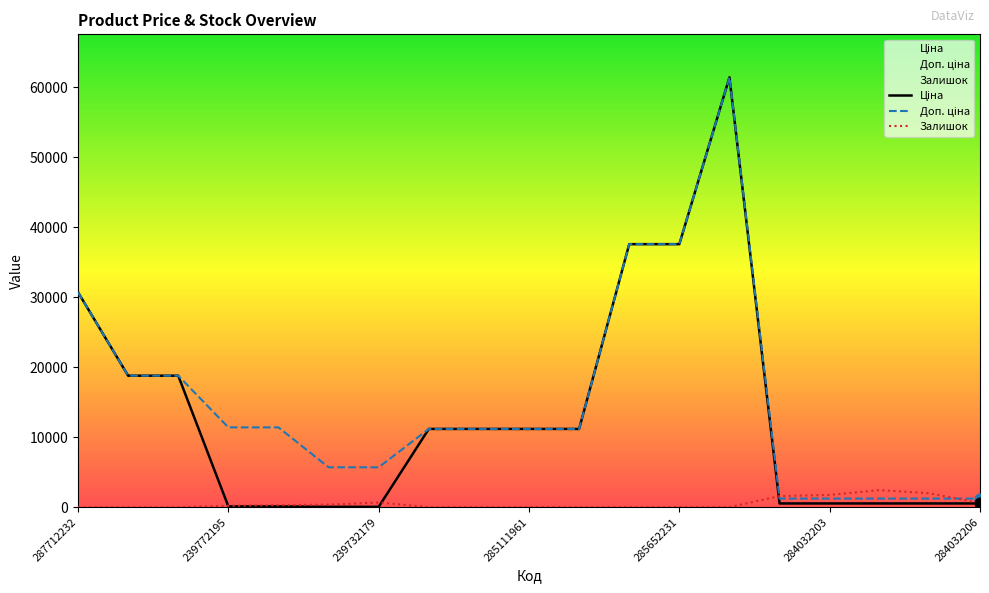

At how many categories does at least one series exceed 7956?

12